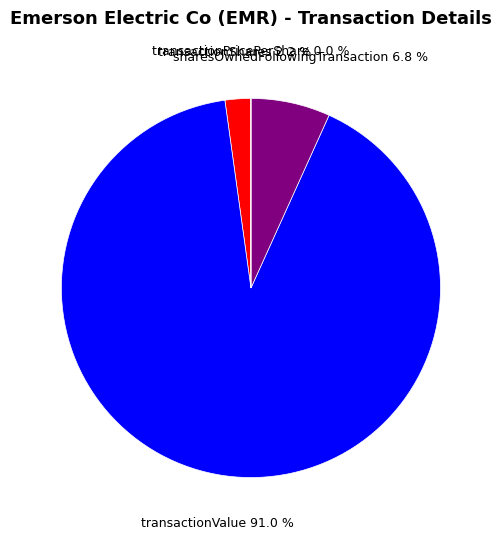

Does any single category account for the majority?

Yes